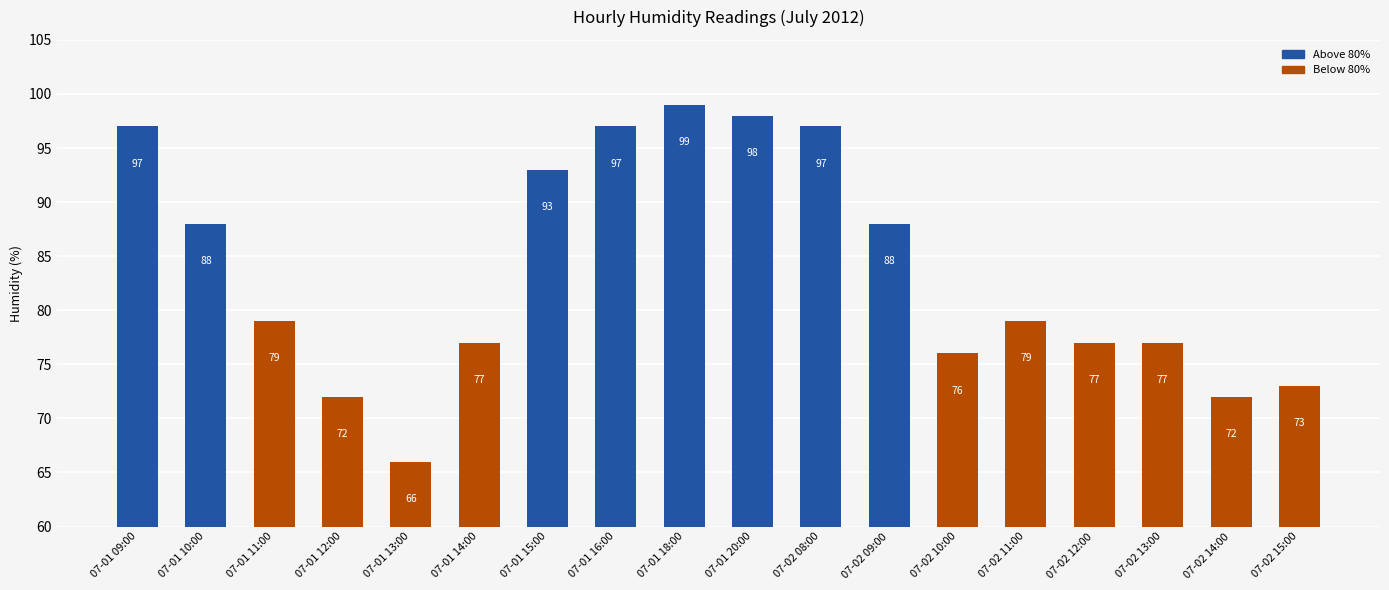

How many distinct data groups are displayed?

1